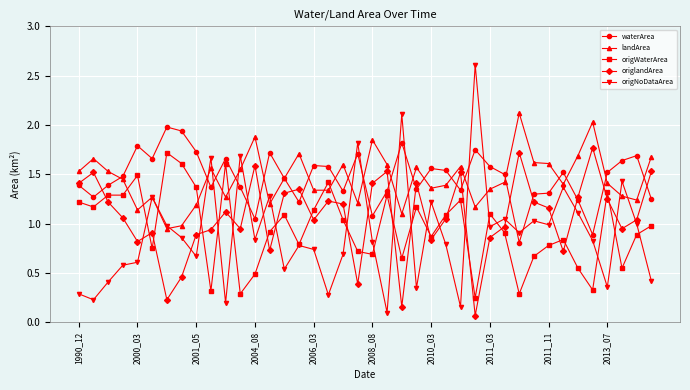

After their last crossing, which series has the higher values: origWaterArea or landArea?

landArea